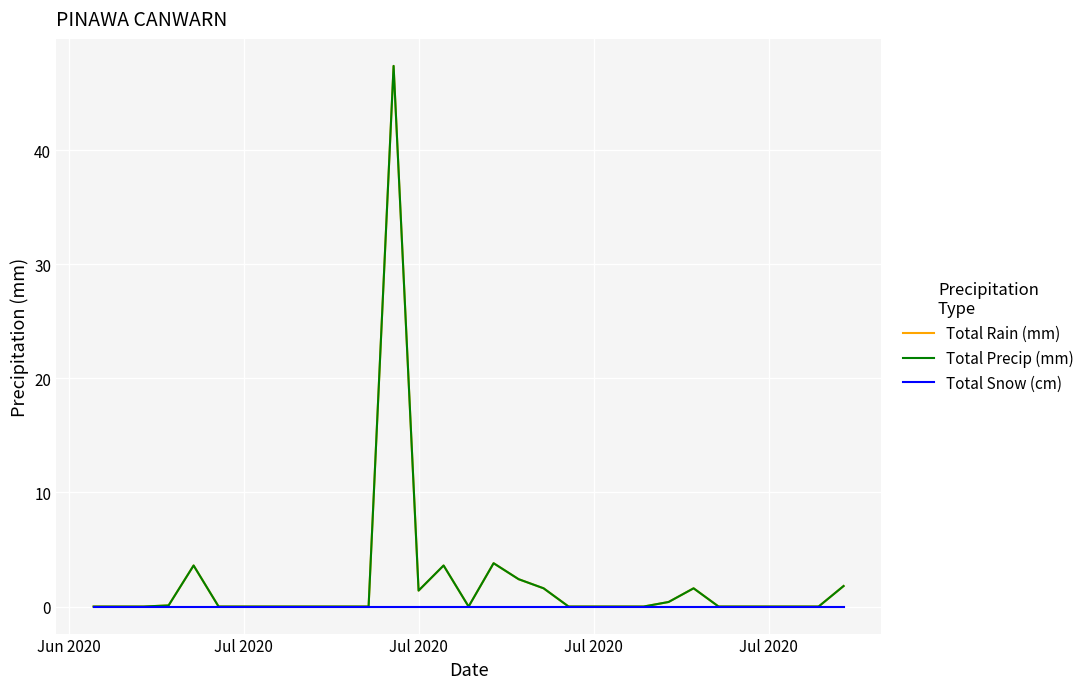

Does the chart display data point markers on the line(s)?

No